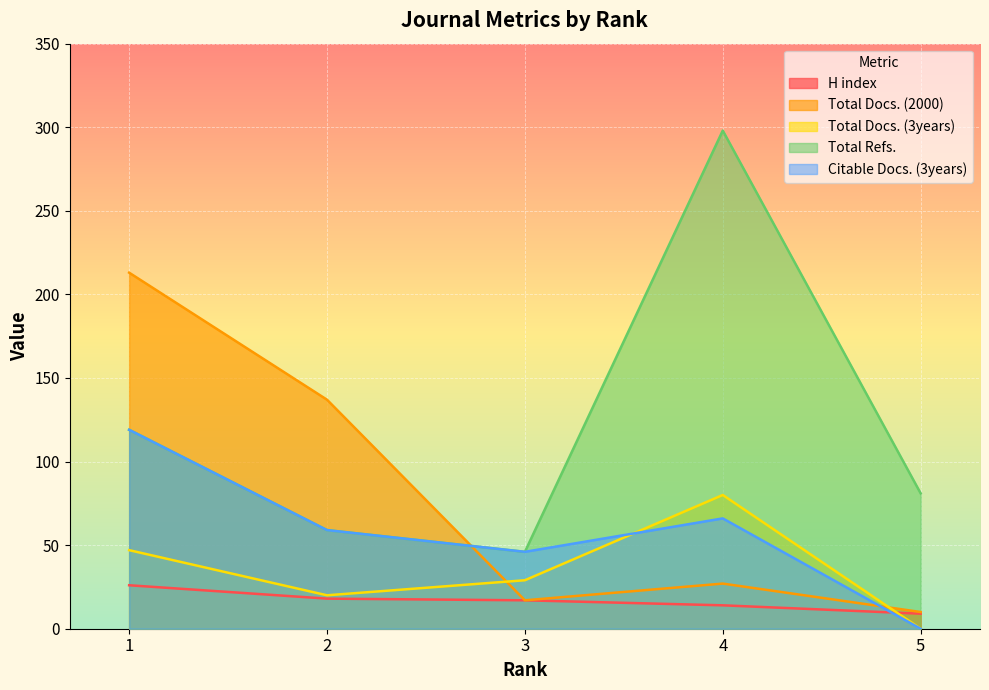

Which category has the highest value in the Citable Docs. (3years) series?

1